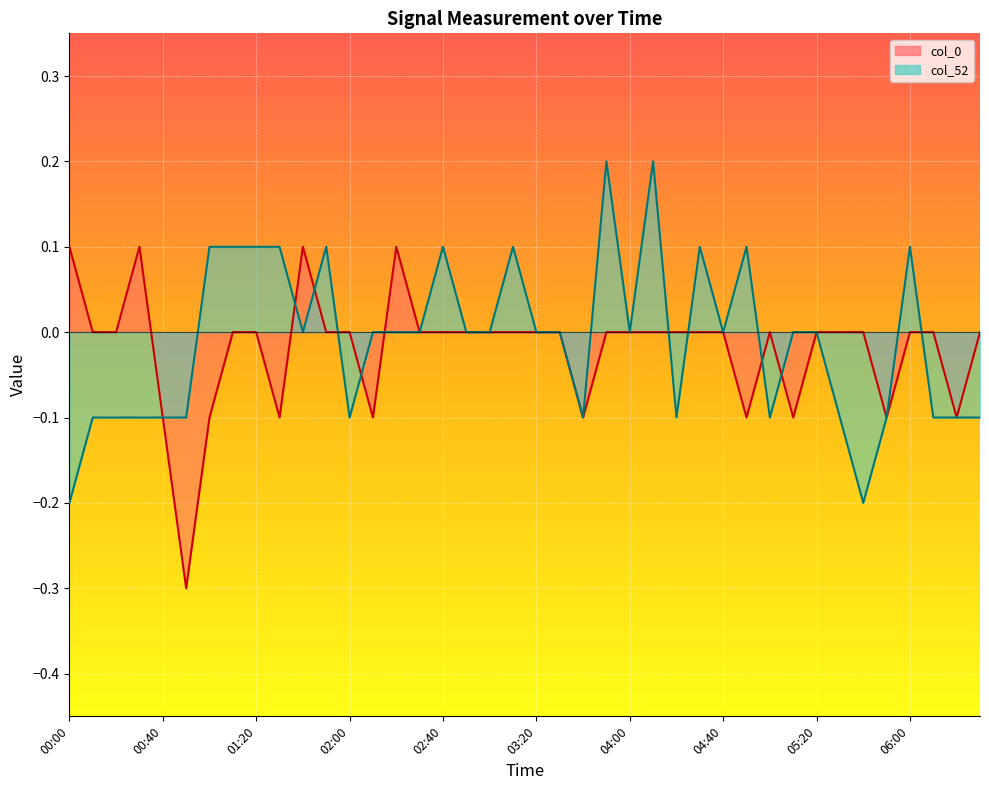

List the labels in order of value, largest first.

00:00, 00:30, 01:40, 02:20, 00:10, 00:20, 01:10, 01:20, 01:50, 02:00, 02:30, 02:40, 02:50, 03:00, 03:10, 03:20, 03:30, 03:50, 04:00, 04:10, 04:20, 04:30, 04:40, 05:00, 05:20, 05:30, 05:40, 06:00, 06:10, 06:30, 00:40, 01:00, 01:30, 02:10, 03:40, 04:50, 05:10, 05:50, 06:20, 00:50